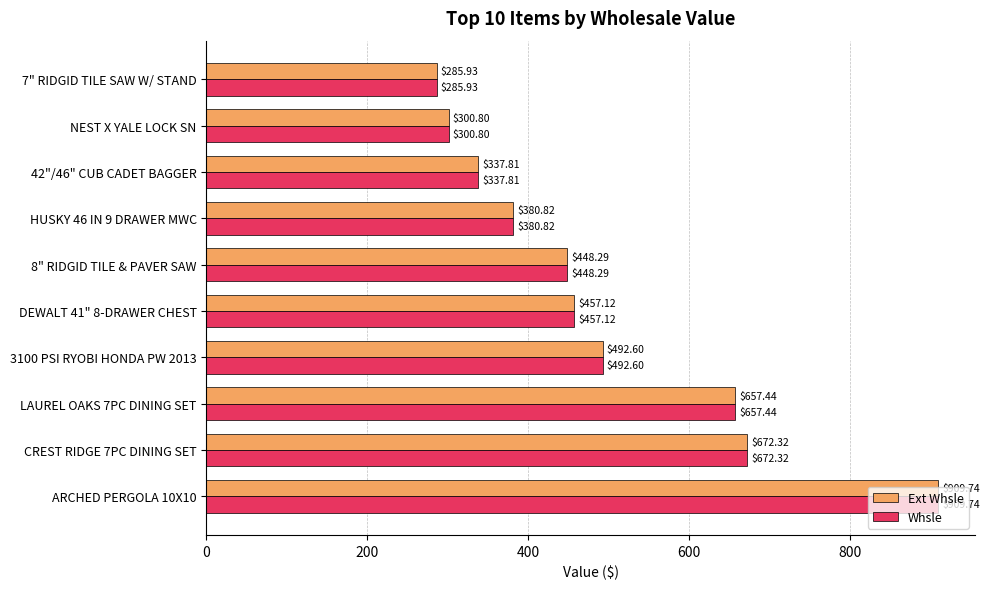

List the labels in order of Whsle value, largest first.

ARCHED PERGOLA 10X10, CREST RIDGE 7PC DINING SET, LAUREL OAKS 7PC DINING SET, 3100 PSI RYOBI HONDA PW 2013, DEWALT 41" 8-DRAWER CHEST, 8" RIDGID TILE & PAVER SAW, HUSKY 46 IN 9 DRAWER MWC, 42"/46" CUB CADET BAGGER, NEST X YALE LOCK SN, 7" RIDGID TILE SAW W/ STAND